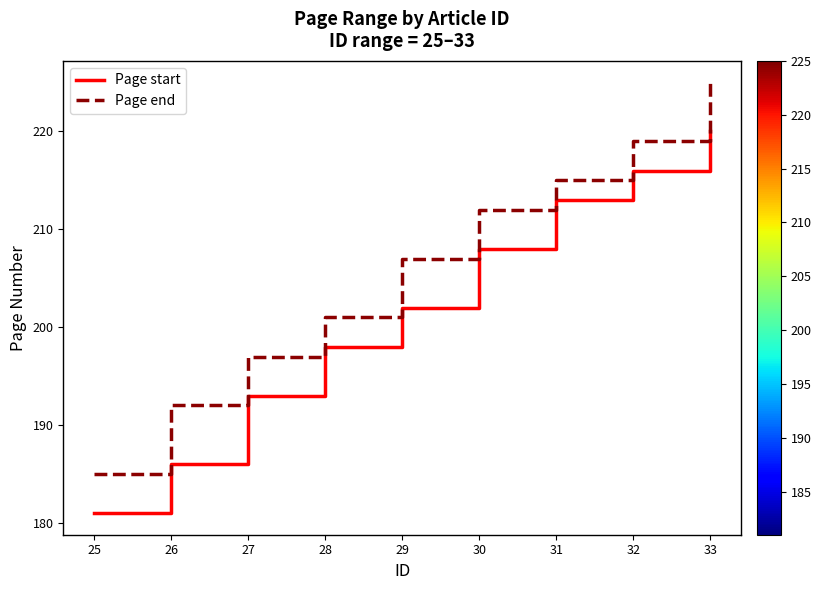

How many distinct data groups are displayed?

2